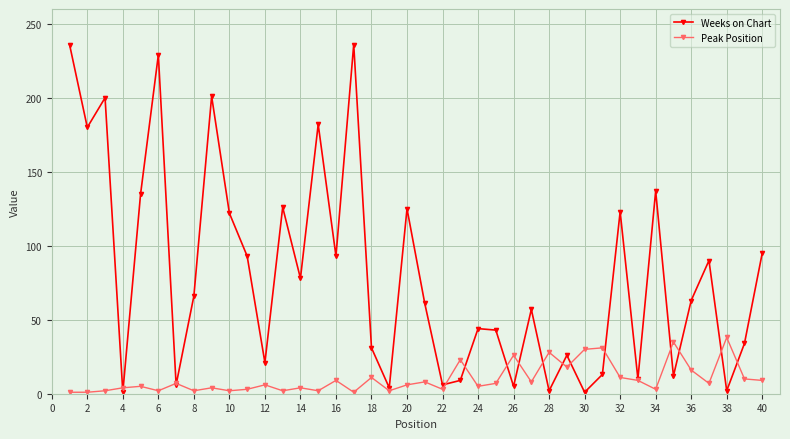

What are all the series names shown in the legend?

Weeks on Chart, Peak Position